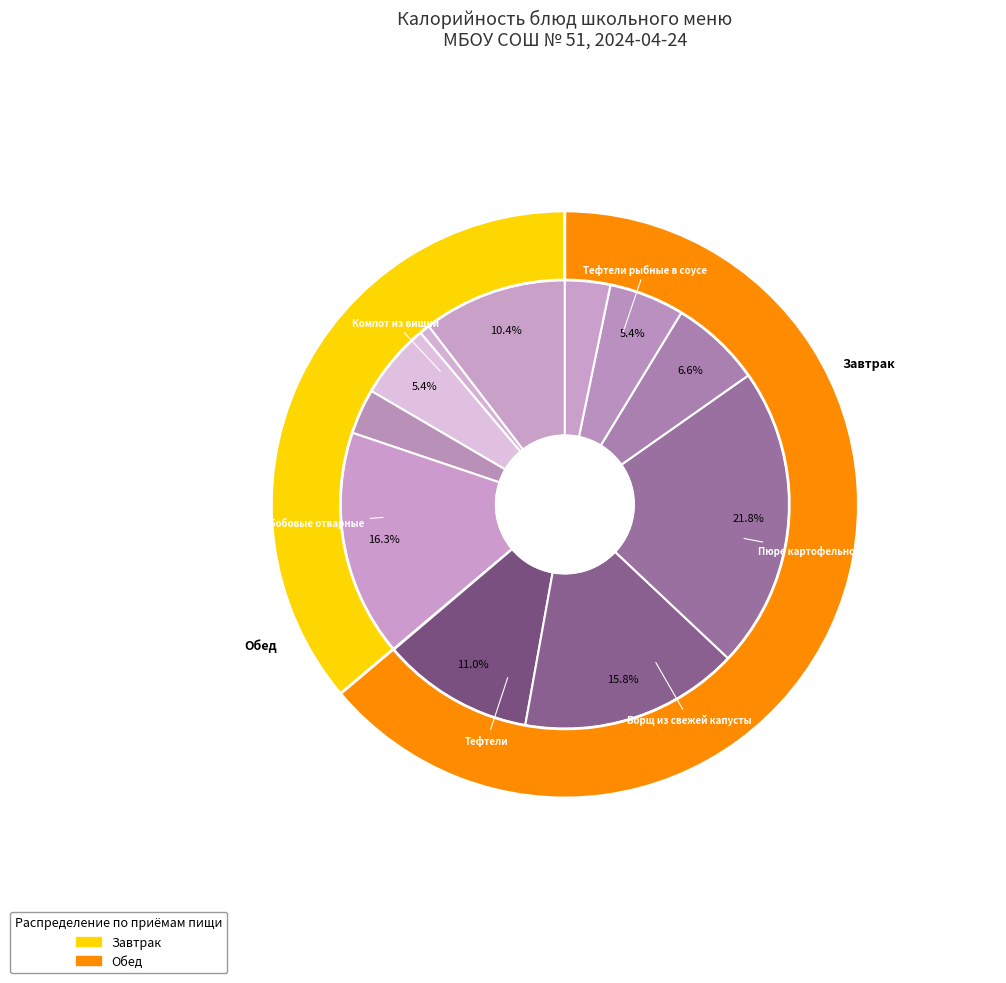

How many segments does this pie chart have?

12